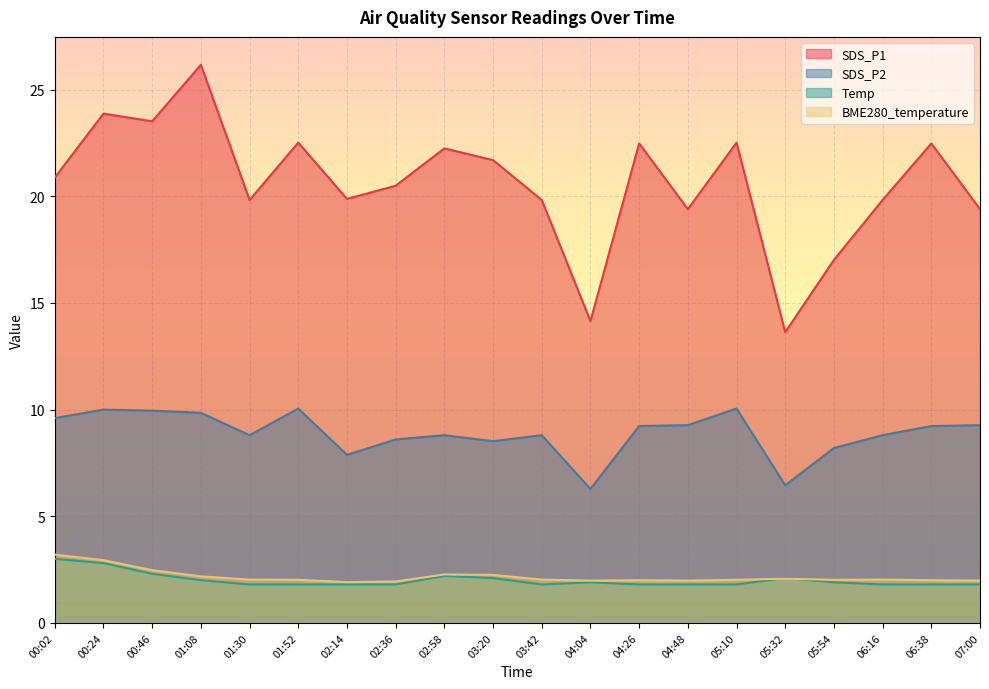

Which category has the lowest value in the SDS_P2 series?

04:04